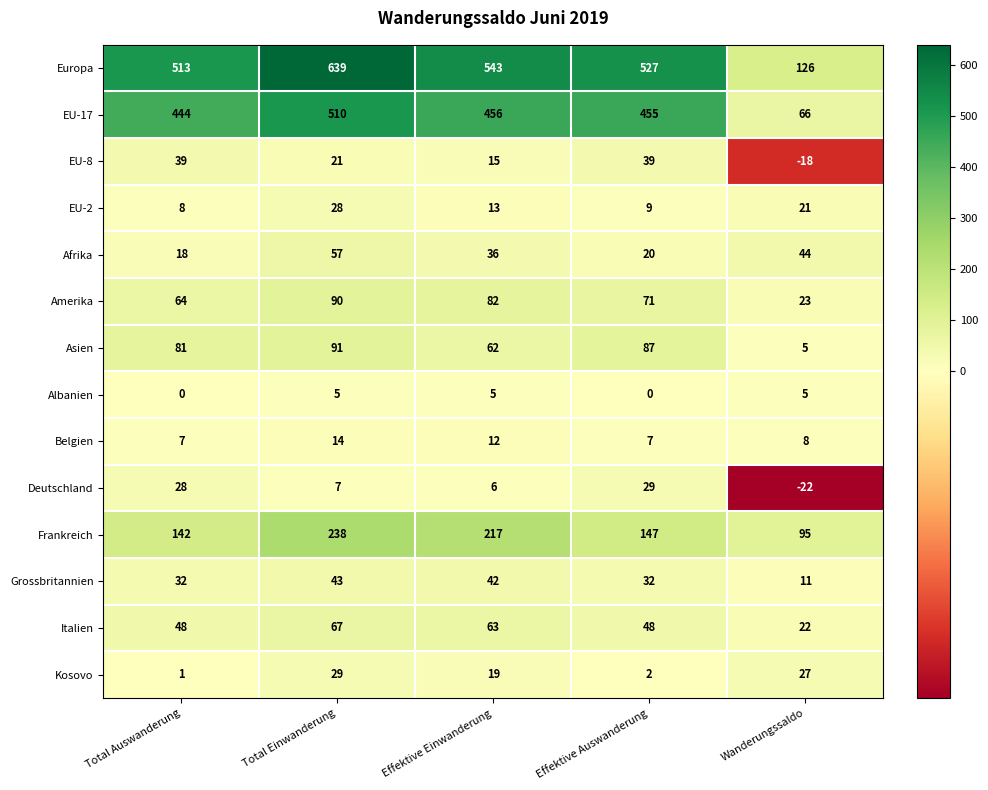

At which label does Grossbritannien reach its minimum?

Wanderungssaldo